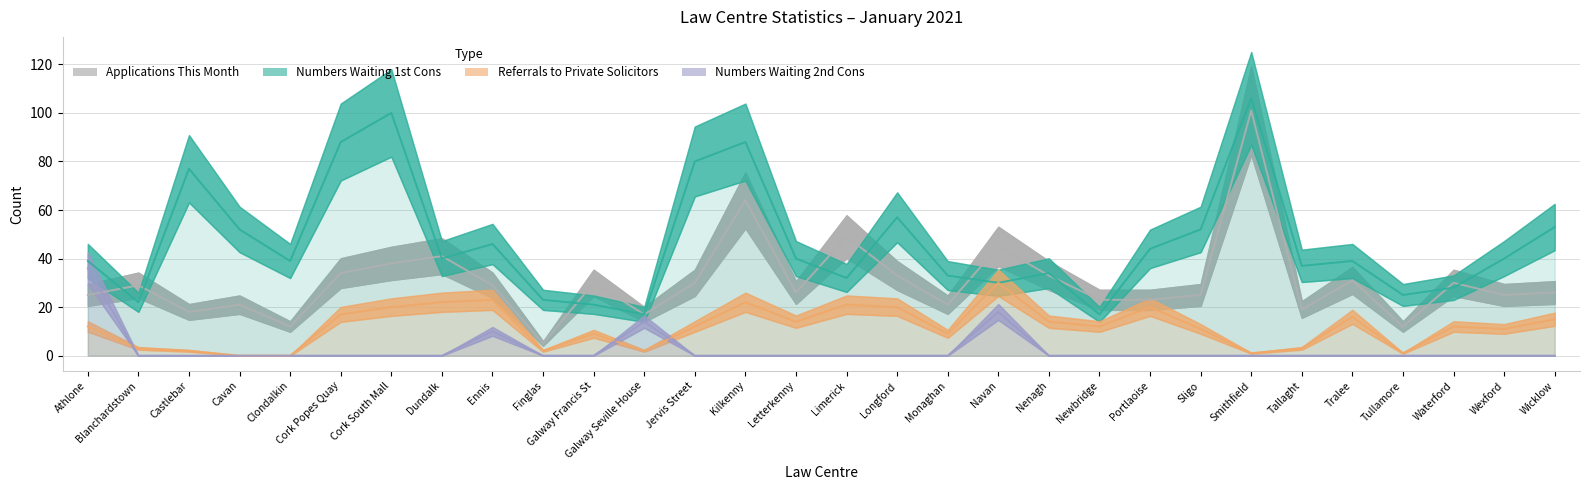

Does the chart display data point markers on the line(s)?

No